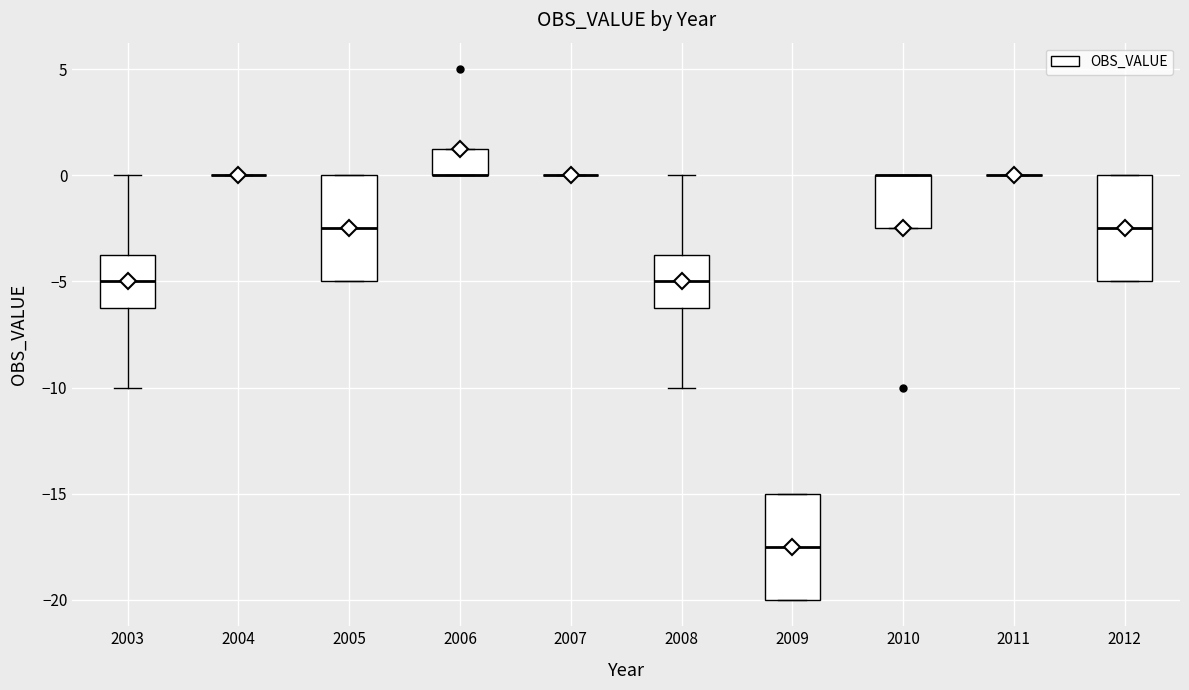

Reading left to right, read every box against the y-axis: the position of its median line, the range the box covers, and the ends of its whiskers. The values are not printed on the chart, so give them approximately, as read against the axis.

2003: median -5.0, box -6.0 to -3.5, whiskers -10.0 to 0.0
2004: box collapsed to a line at 0.0, whiskers 0.0 to 0.0
2005: median -2.5, box -5.0 to 0.0, whiskers -5.0 to 0.0
2006: median 0.0 (drawn on the box's lower edge), box 0.0 to 1.5, whiskers 0.0 to 1.5
2007: box collapsed to a line at 0.0, whiskers 0.0 to 0.0
2008: median -5.0, box -6.0 to -3.5, whiskers -10.0 to 0.0
2009: median -17.5, box -20.0 to -15.0, whiskers -20.0 to -15.0
2010: median 0.0 (drawn on the box's upper edge), box -2.5 to 0.0, whiskers -2.5 to 0.0
2011: box collapsed to a line at 0.0, whiskers 0.0 to 0.0
2012: median -2.5, box -5.0 to 0.0, whiskers -5.0 to 0.0